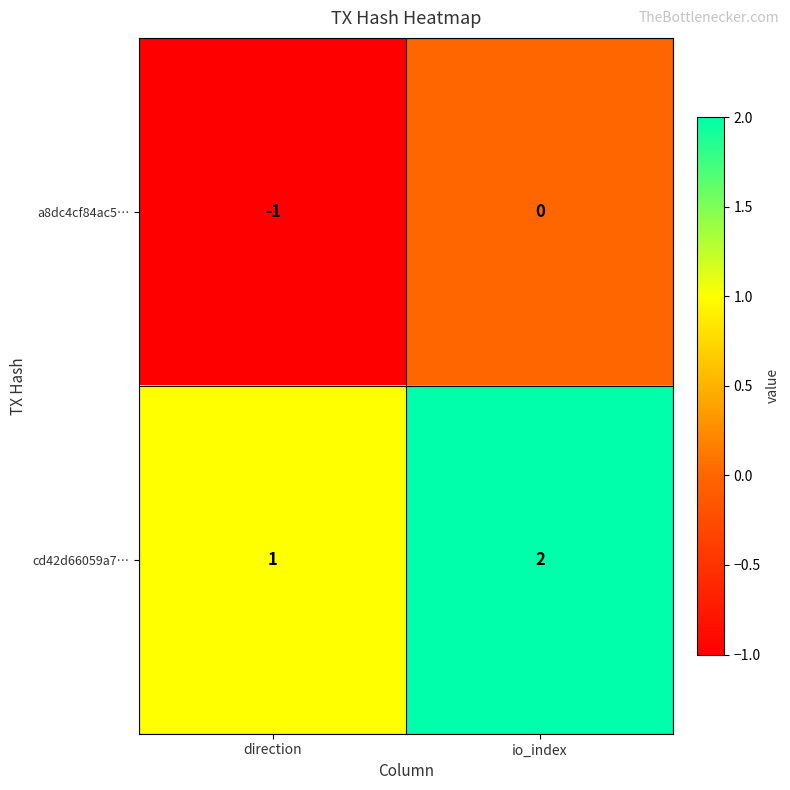

At which label does cd42d66059a7… reach its minimum?

direction